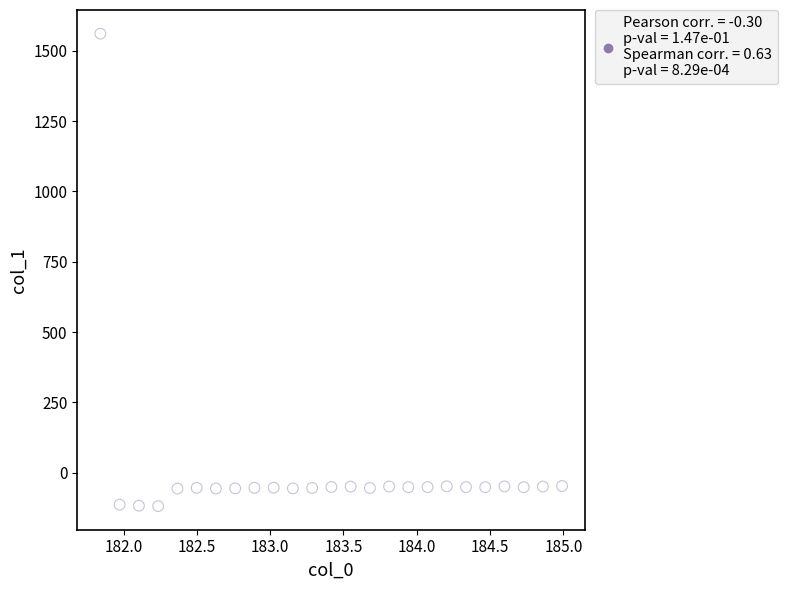

What is the range of X values (max minus min)?

3.1